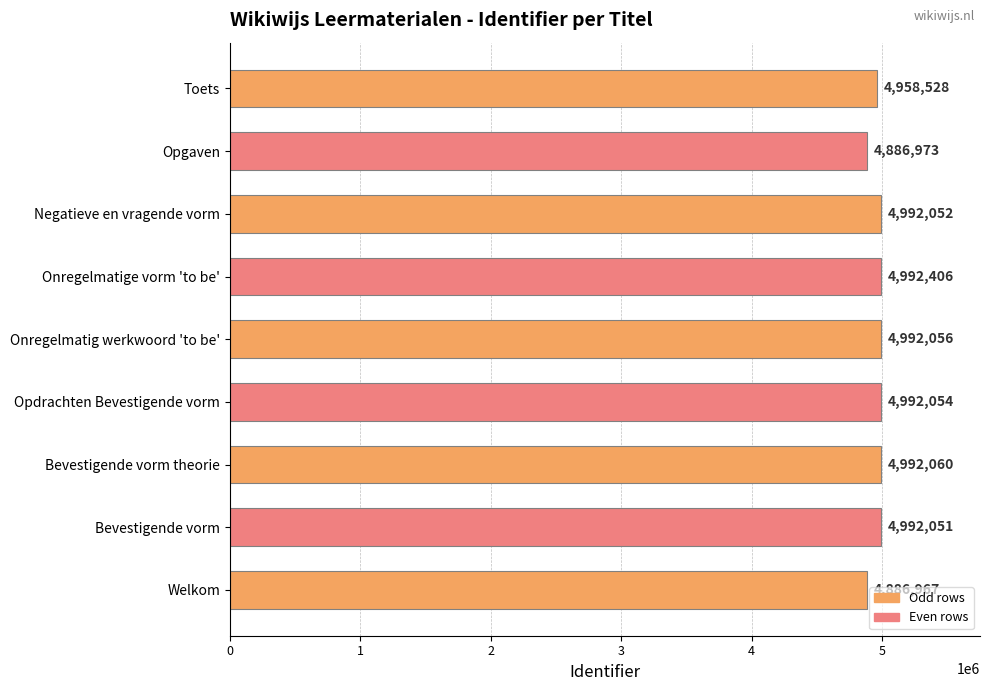

Reading bottom to top, extract all data points from this chart.

Welkom=4886967	Bevestigende vorm=4992051	Bevestigende vorm theorie=4992060	Opdrachten Bevestigende vorm=4992054	Onregelmatig werkwoord 'to be'=4992056	Onregelmatige vorm 'to be'=4992406	Negatieve en vragende vorm=4992052	Opgaven=4886973	Toets=4958528